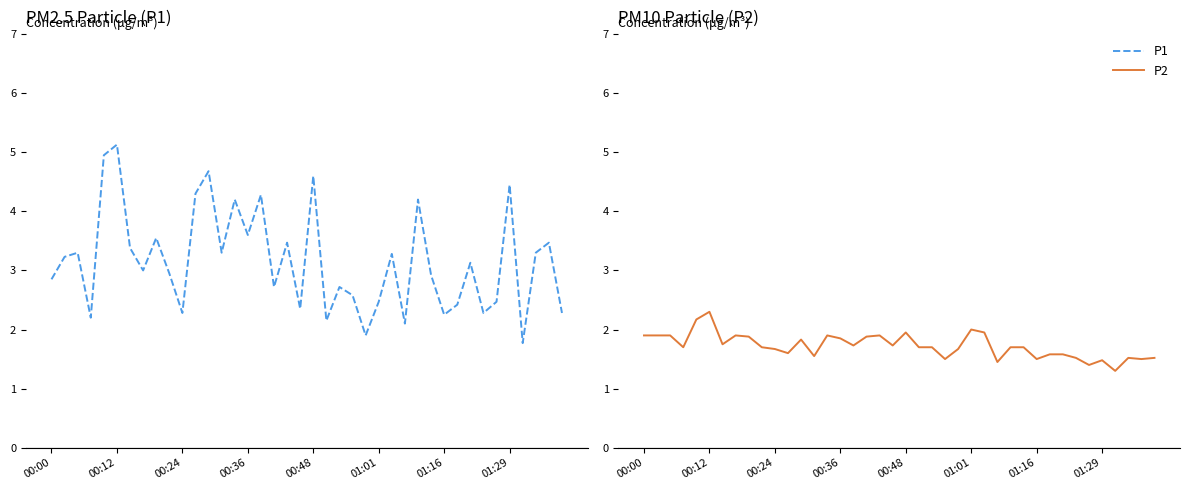

True or false: P1 and P2 intersect in this chart.

False